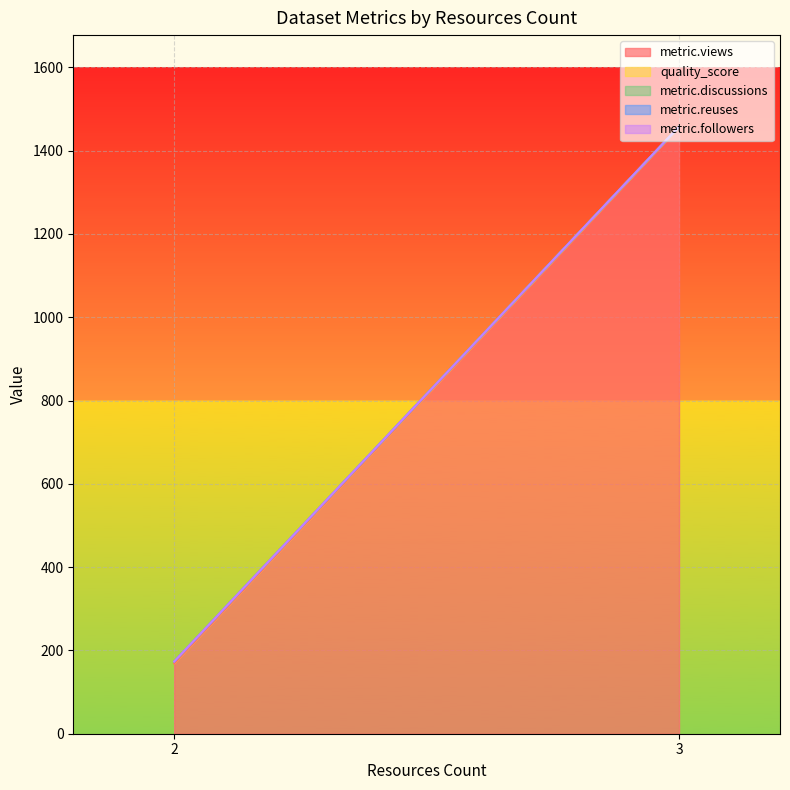

How many distinct data groups are displayed?

5